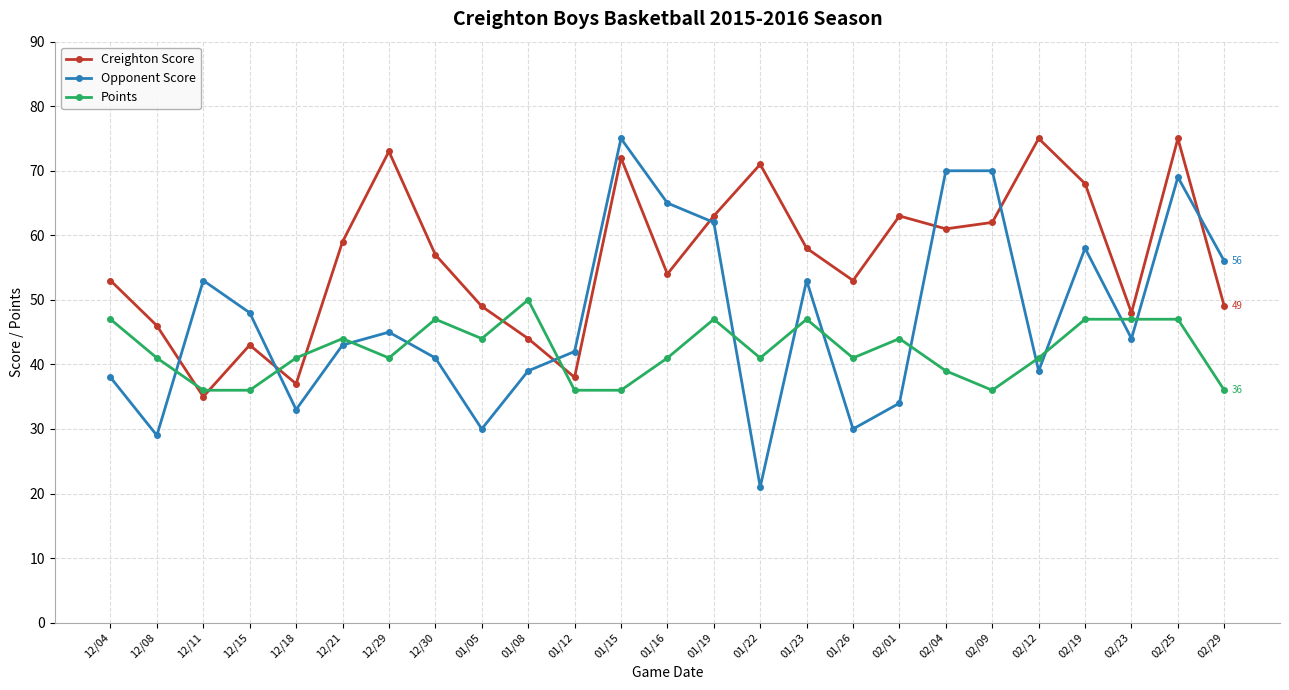

List the series in order of their overall mean, highest first.

Creighton Score, Opponent Score, Points